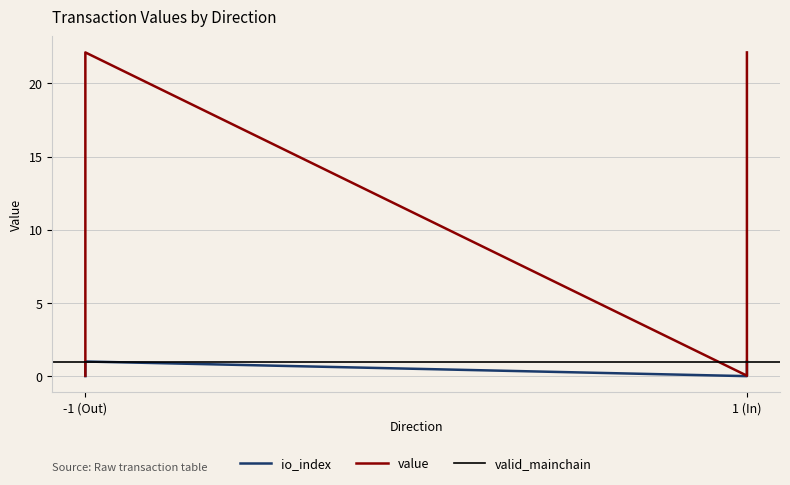

What is the average value of the io_index series?

0.5